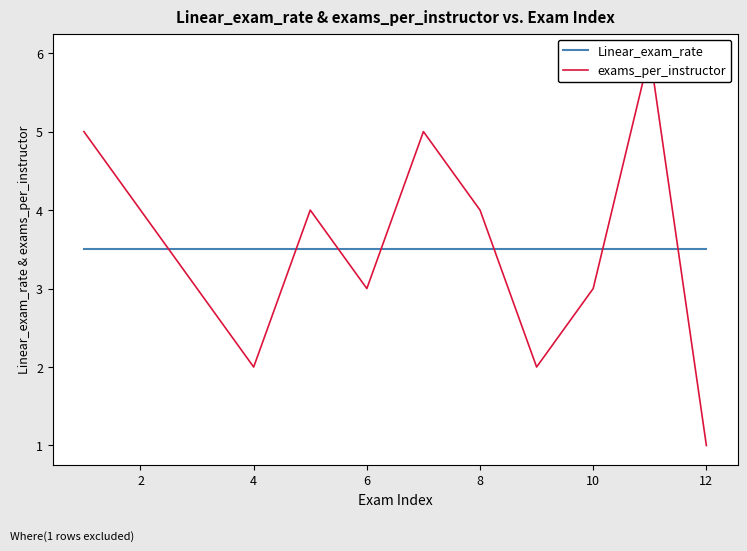

Is this an area chart (filled region under the line)?

No